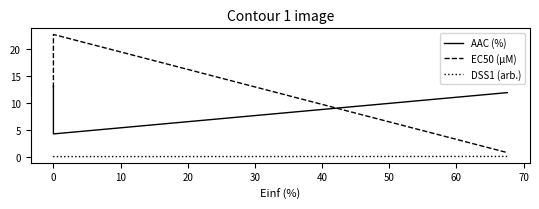

Between 0 and 10, which series saw the biggest shift?

EC50 (µM)